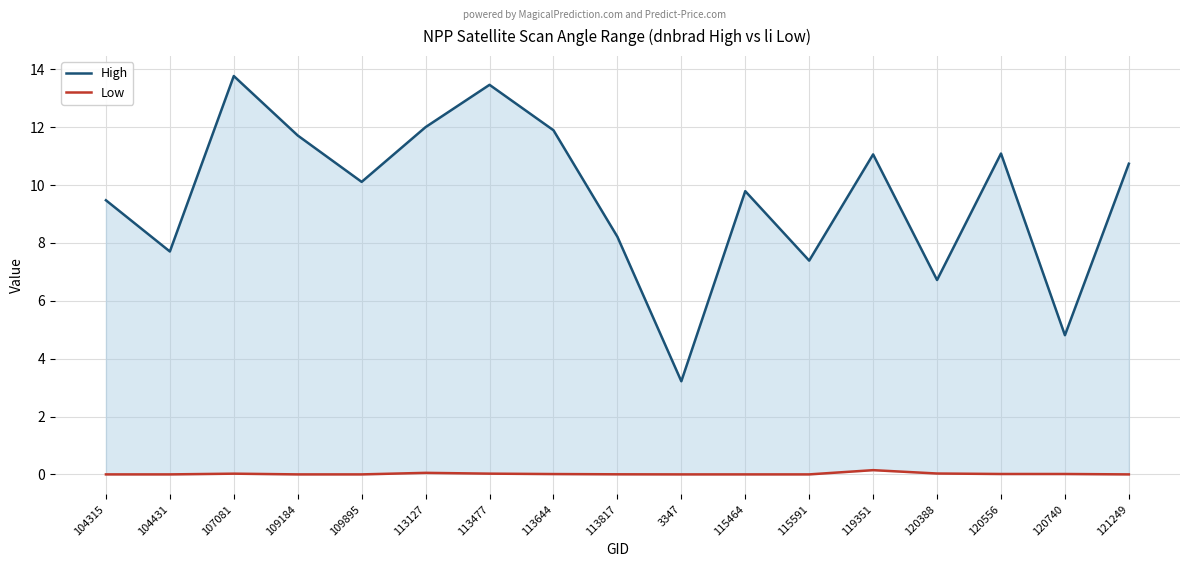

At which category does the chart reach its peak across all series?

107081